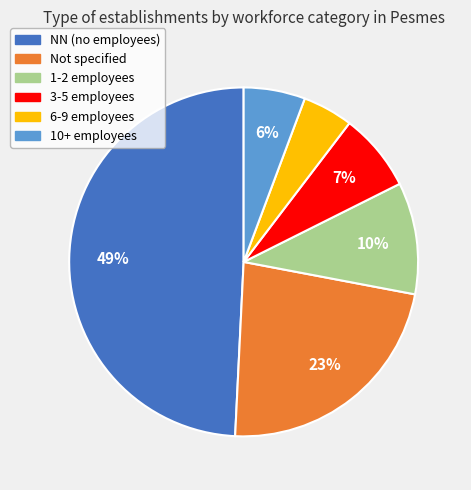

To the nearest percent, what is the average slice percentage?

17%